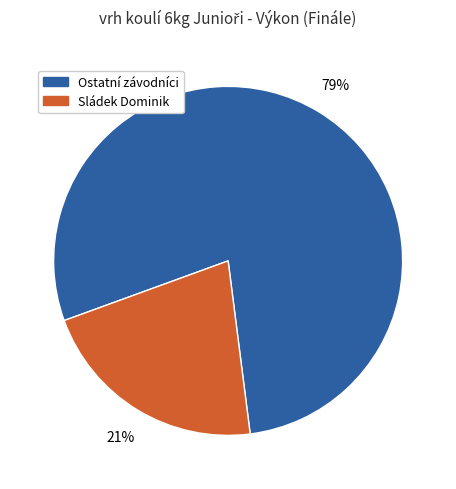

To the nearest percent, what is the average slice percentage?

50%